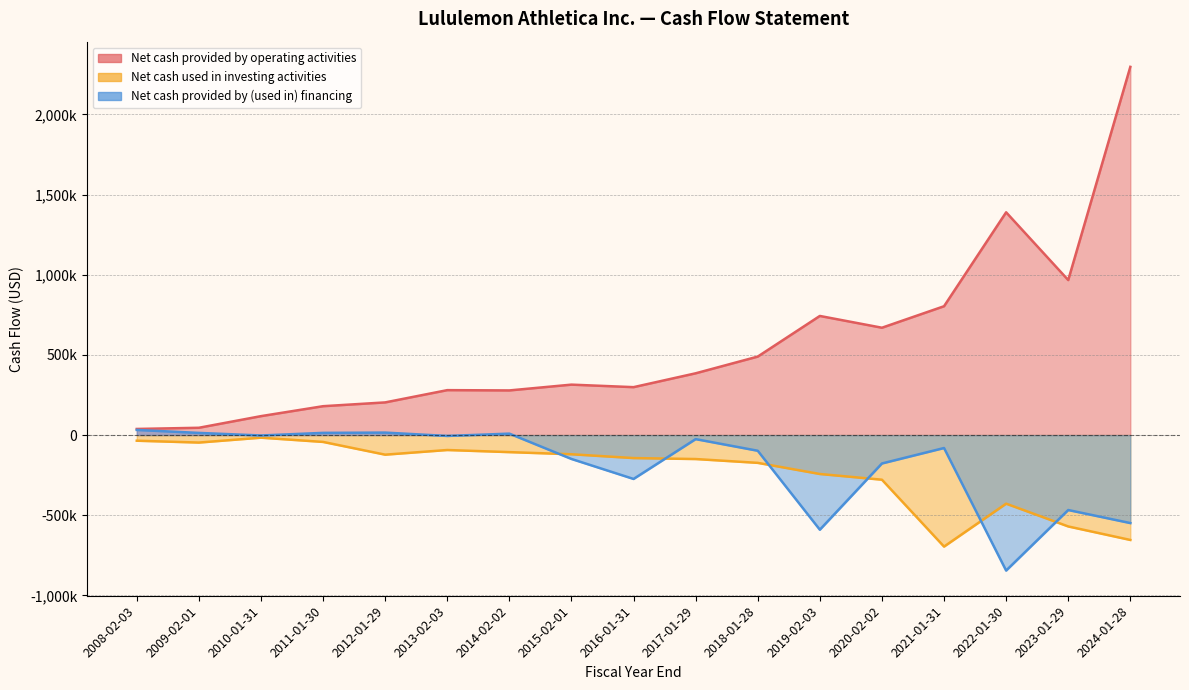

What is the label of the 6th point from the right?

2019-02-03